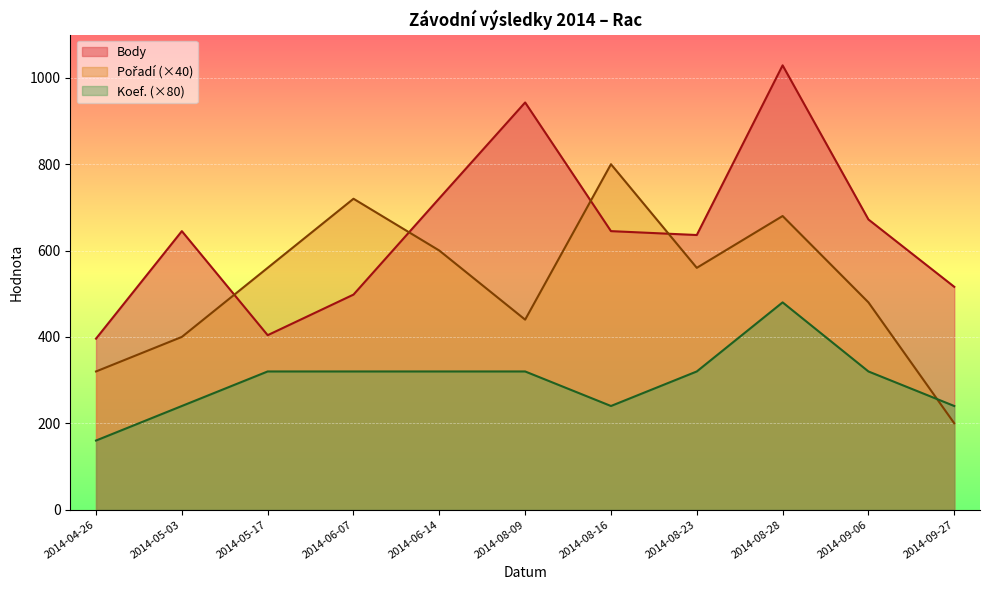

What position from the right is 2014-08-09?

6